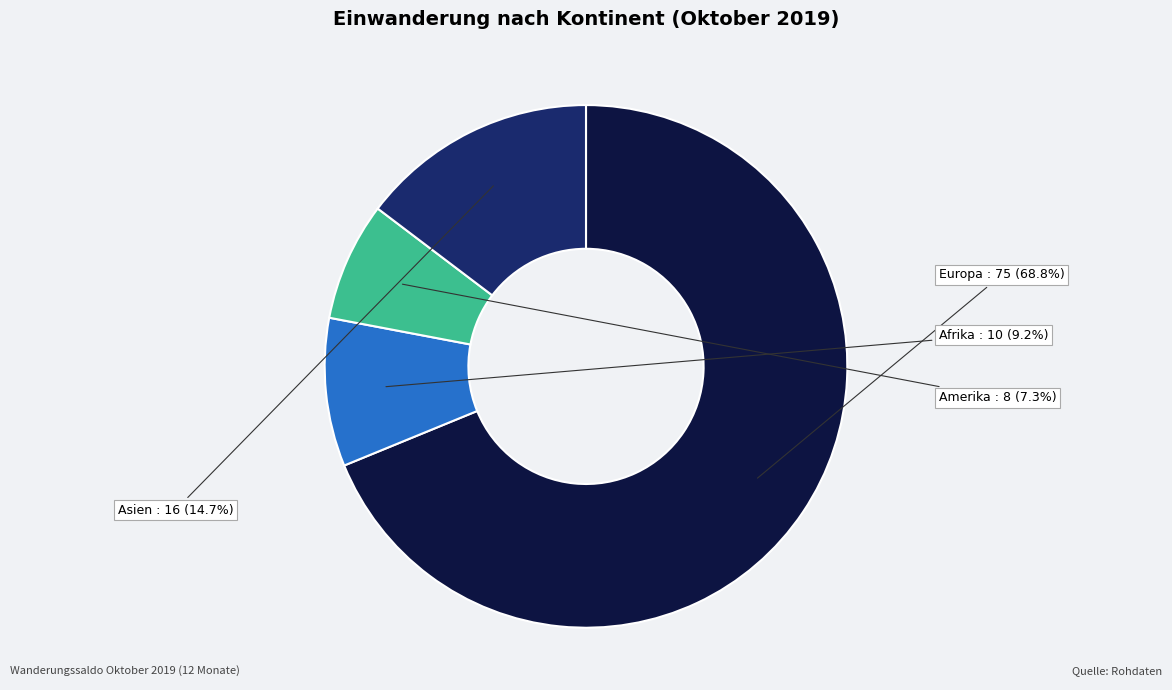

What percentage is the Asien slice, to the nearest percent?

15%